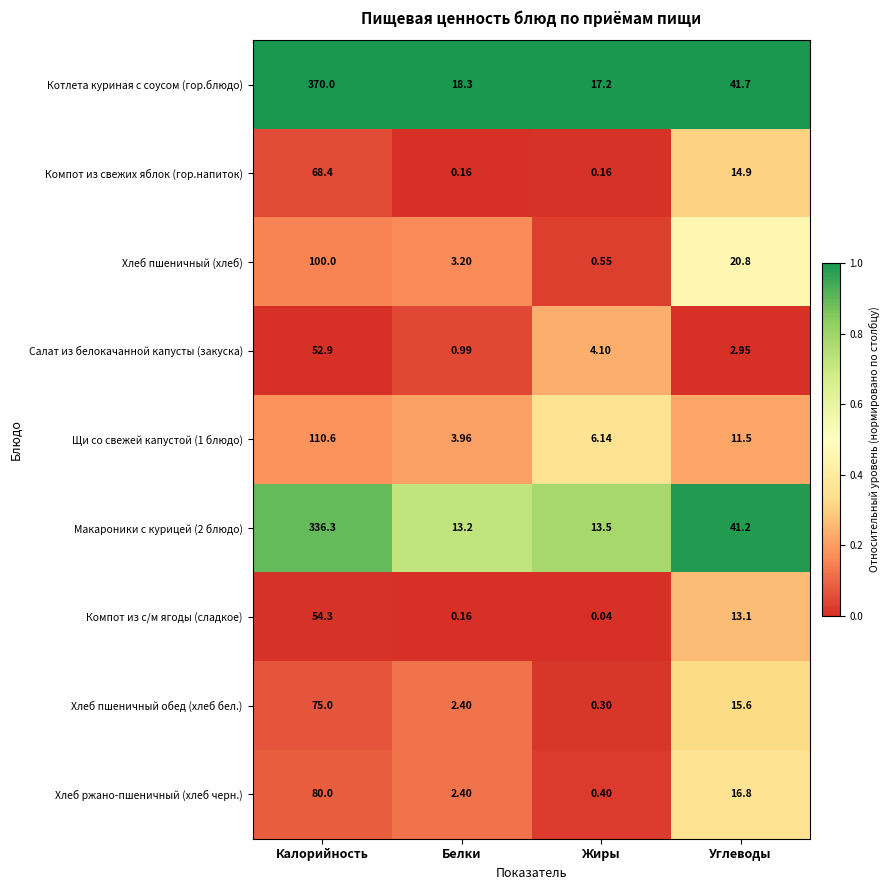

Between Калорийность and Углеводы, which series saw the biggest shift?

Котлета куриная с соусом (гор.блюдо)